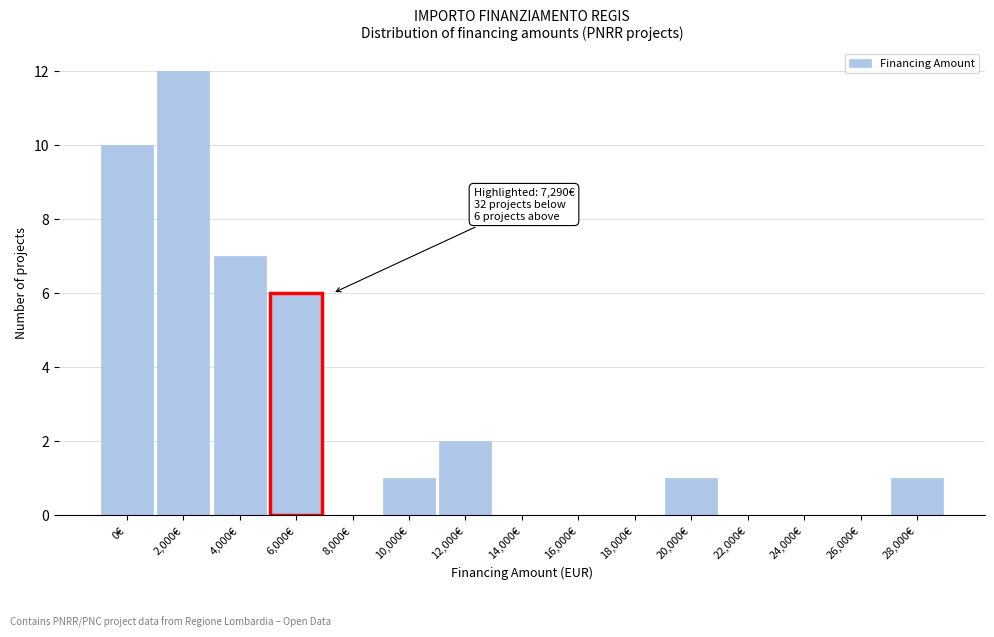

Reading right to left, what are all the values shown in this chart?

28,000€=1	26,000€=0	24,000€=0	22,000€=0	20,000€=1	18,000€=0	16,000€=0	14,000€=0	12,000€=2	10,000€=1	8,000€=0	6,000€=6	4,000€=7	2,000€=12	0€=10